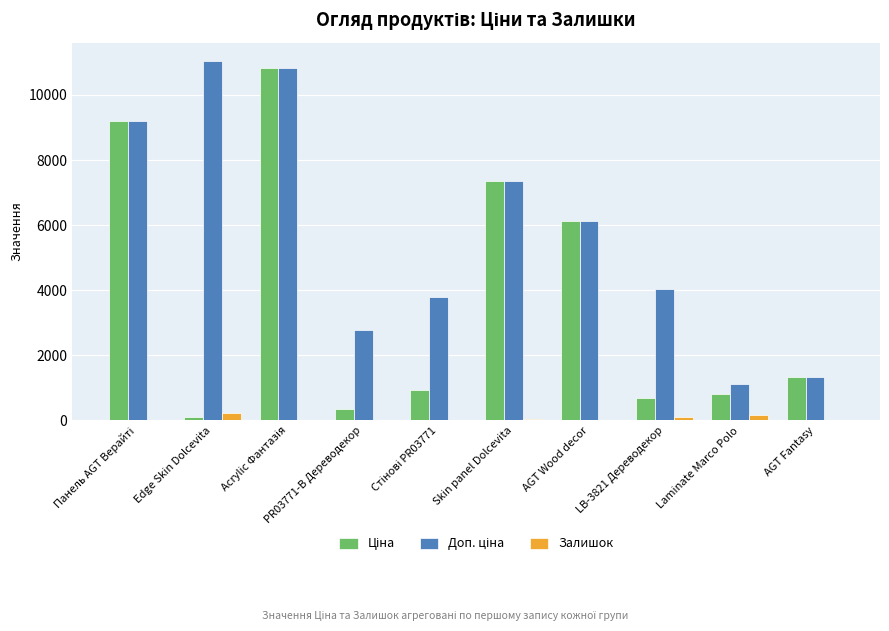

What is the highest value of the Доп. ціна series?

11055.0